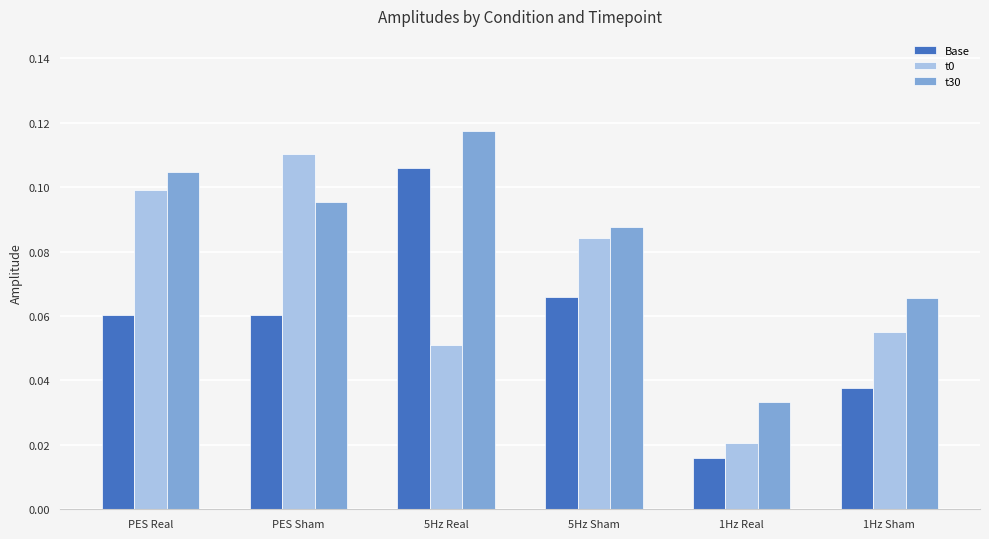

Is it true that t30 equals 0.2 at 5Hz Real?

False